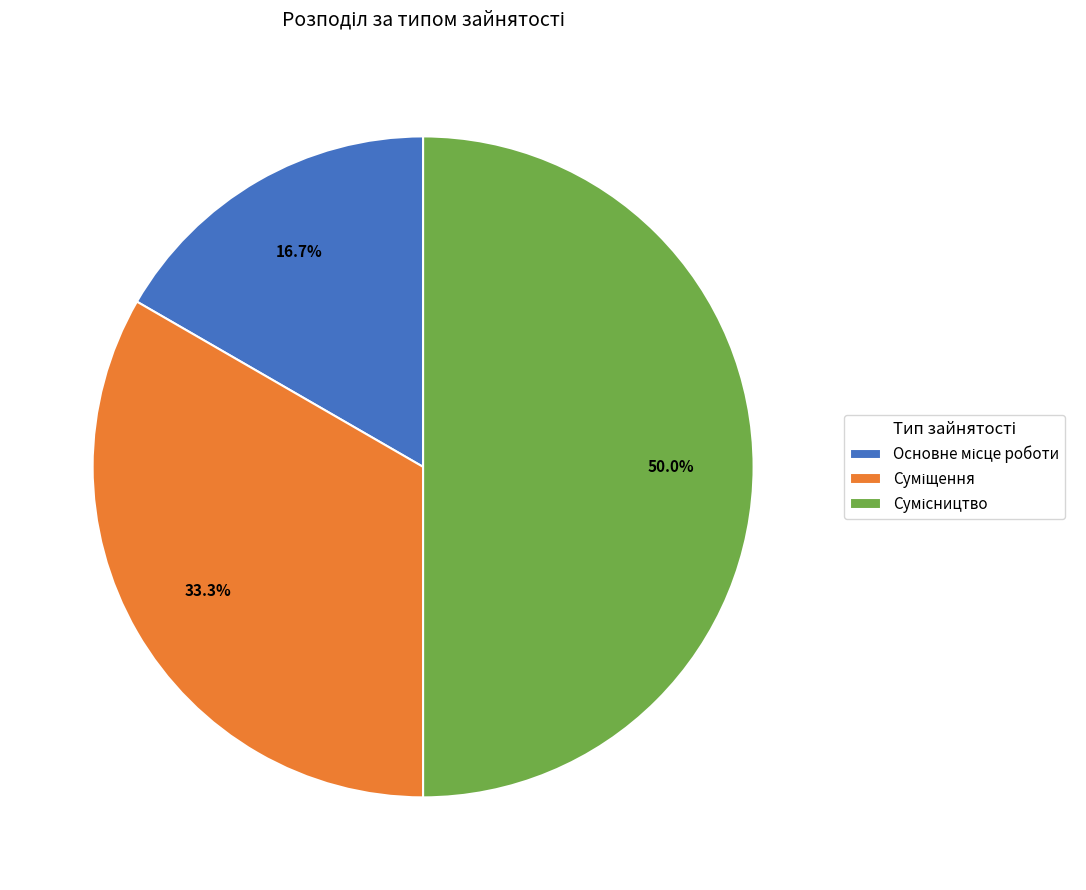

To the nearest percent, what is the difference between the Суміщення and Основне місце роботи slice percentages?

17%